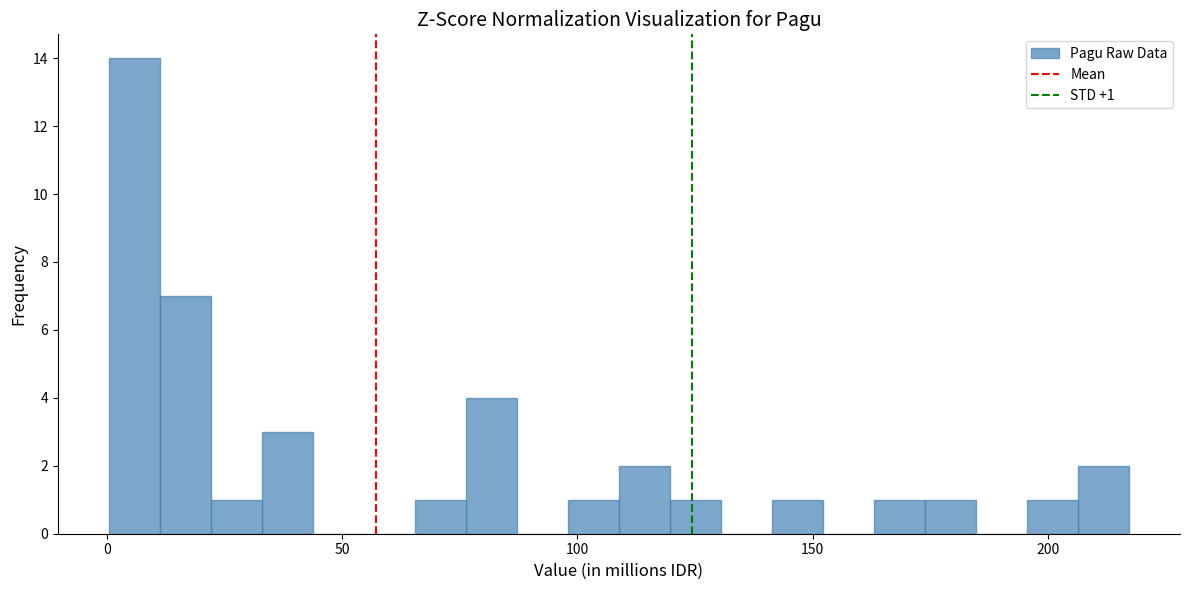

Around what value on the x-axis is the tallest bar? Give the approximate position of its centre, as read against the axis.

5